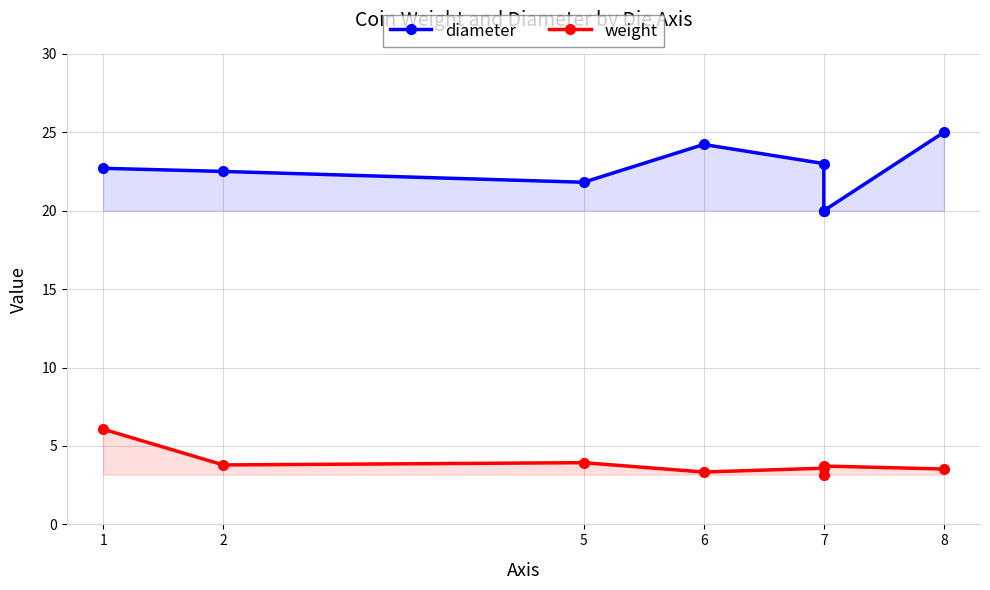

The value of diameter at 7 is 23.0. True or false?

True